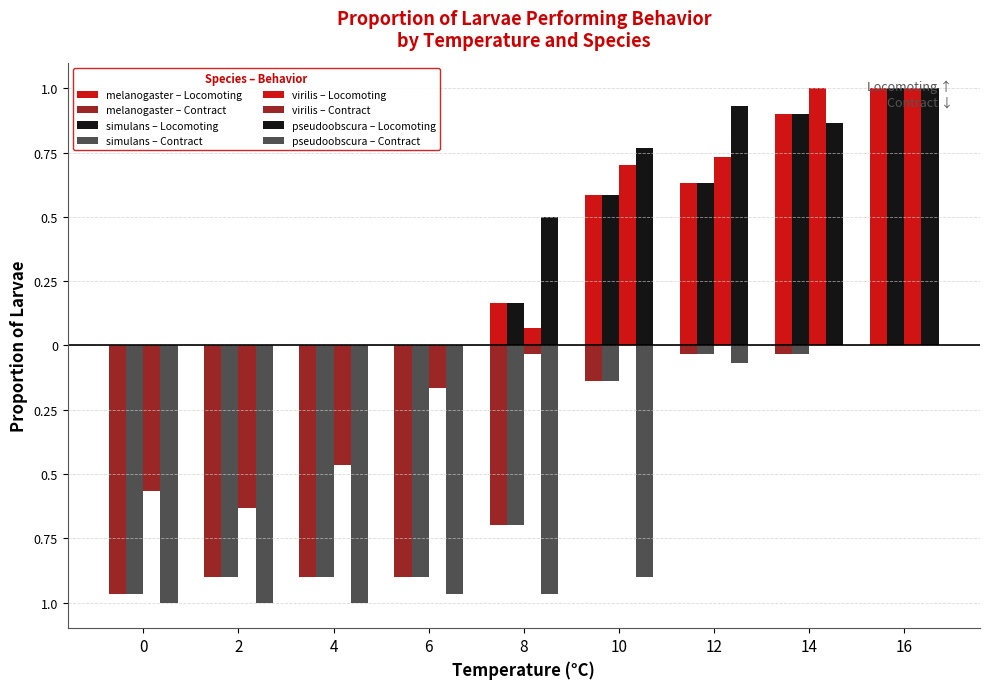

Reading left to right, extract all data points from this chart.

Locomoting: 0.0	0.0	0.0	0.0	0.2	0.6	0.6	0.9	1.0	0.0	0.0	0.0	0.0	0.2	0.6	0.6	0.9	1.0	0.0	0.0	0.0	0.0	0.1	0.7	0.7	1.0	1.0	0.0	0.0	0.0	0.0	0.5	0.8	0.9	0.9	1.0
Contract: 1.0	0.9	0.9	0.9	0.7	0.1	0.0	0.0	0.0	1.0	0.9	0.9	0.9	0.7	0.1	0.0	0.0	0.0	0.6	0.6	0.5	0.2	0.0	0.0	0.0	0.0	0.0	1.0	1.0	1.0	1.0	1.0	0.9	0.1	0.0	0.0